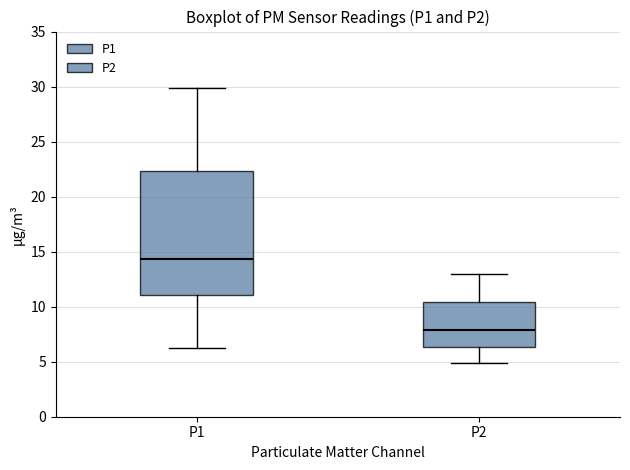

Reading left to right, read every box against the y-axis: the position of its median line, the range the box covers, and the ends of its whiskers. The values are not printed on the chart, so give them approximately, as read against the axis.

P1: median 14.5, box 11.0 to 22.5, whiskers 6.0 to 30.0
P2: median 8.0, box 6.5 to 10.5, whiskers 5.0 to 13.0